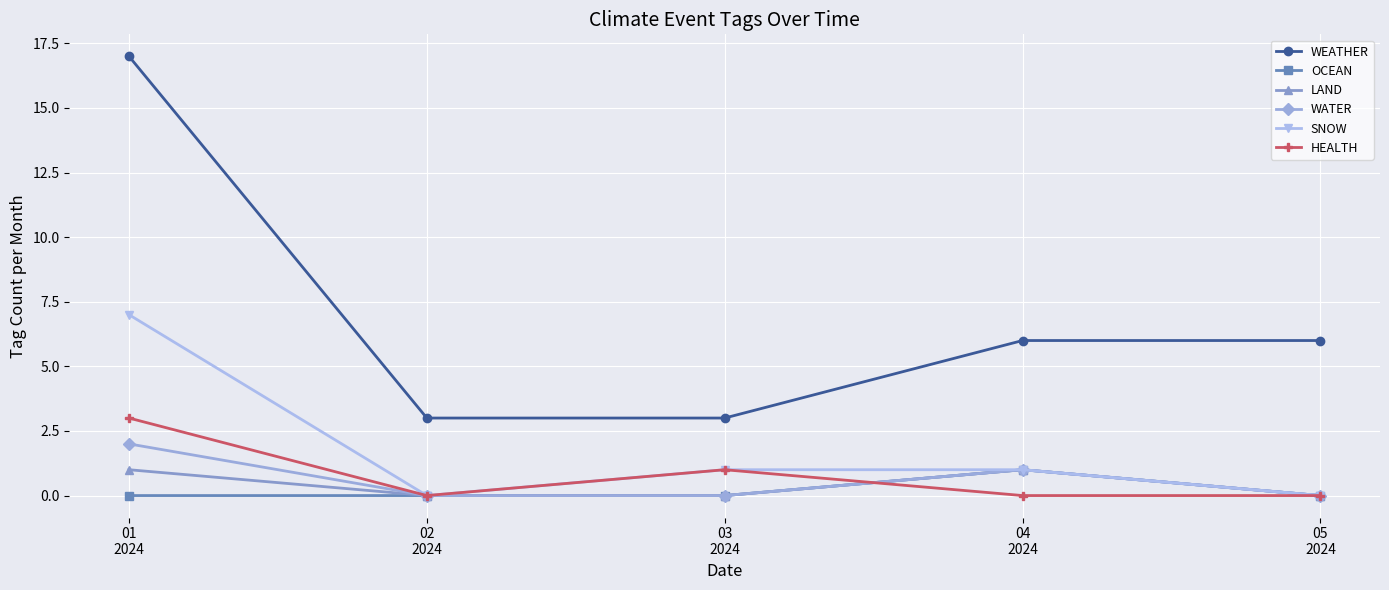

Which series has the largest total across all categories?

WEATHER